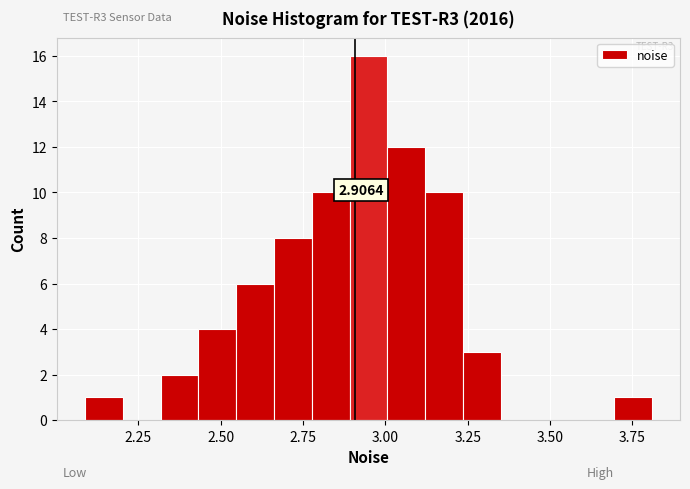

Around what value on the x-axis is the tallest bar? Give the approximate position of its centre, as read against the axis.

2.95